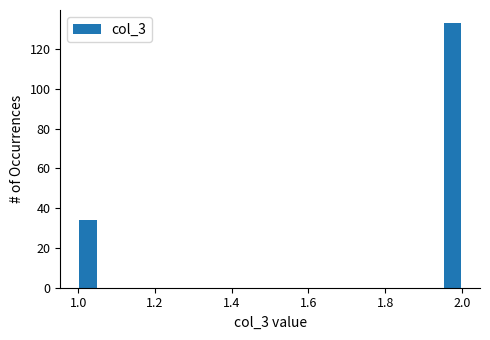

Around what value on the x-axis is the tallest bar? Give the approximate position of its centre, as read against the axis.

1.98